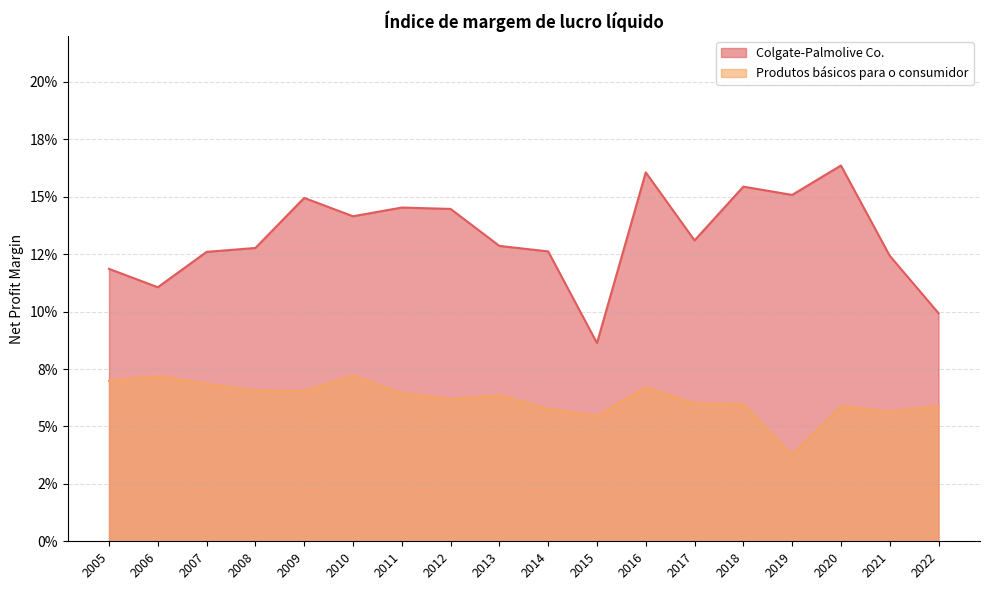

True or false: Colgate-Palmolive Co. and Produtos básicos para o consumidor cross at least once.

False